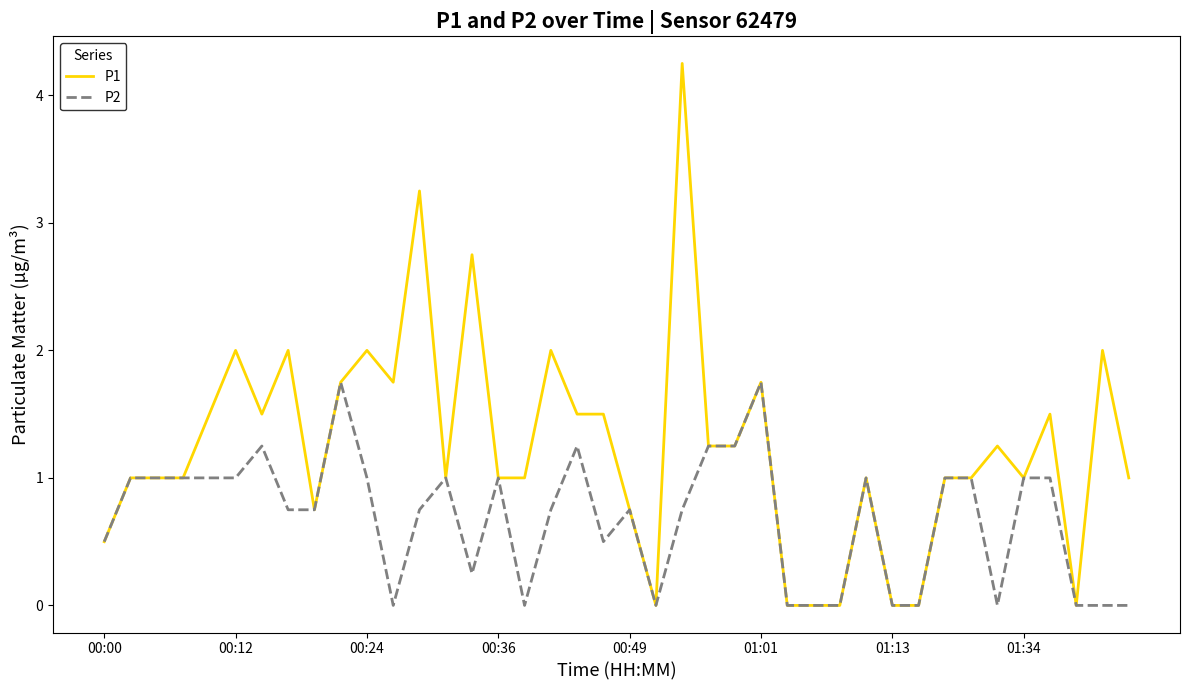

Which series has the widest spread of values?

P1